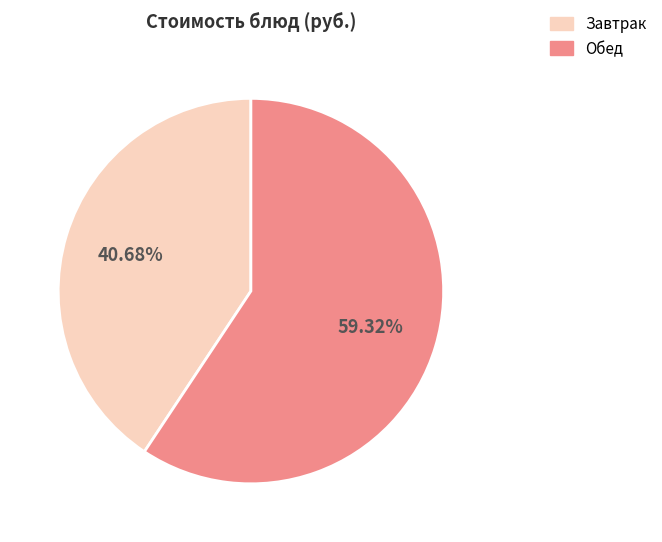

Does any single category account for the majority?

Yes